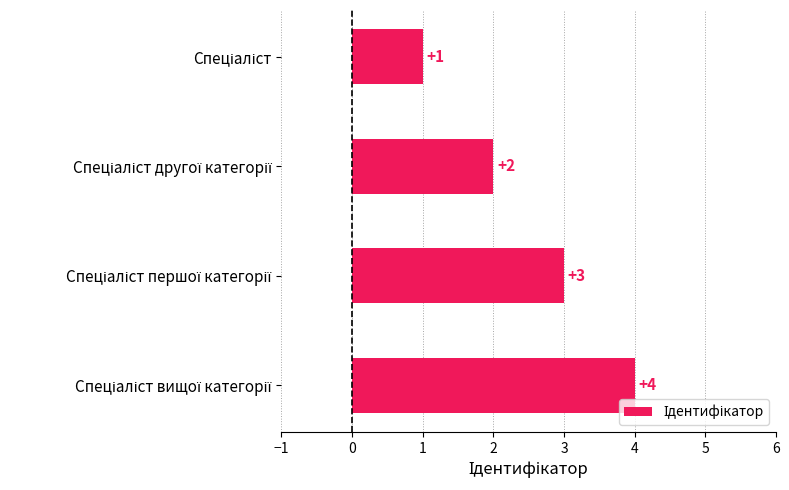

What is the value of the 3rd bar from the top?

3